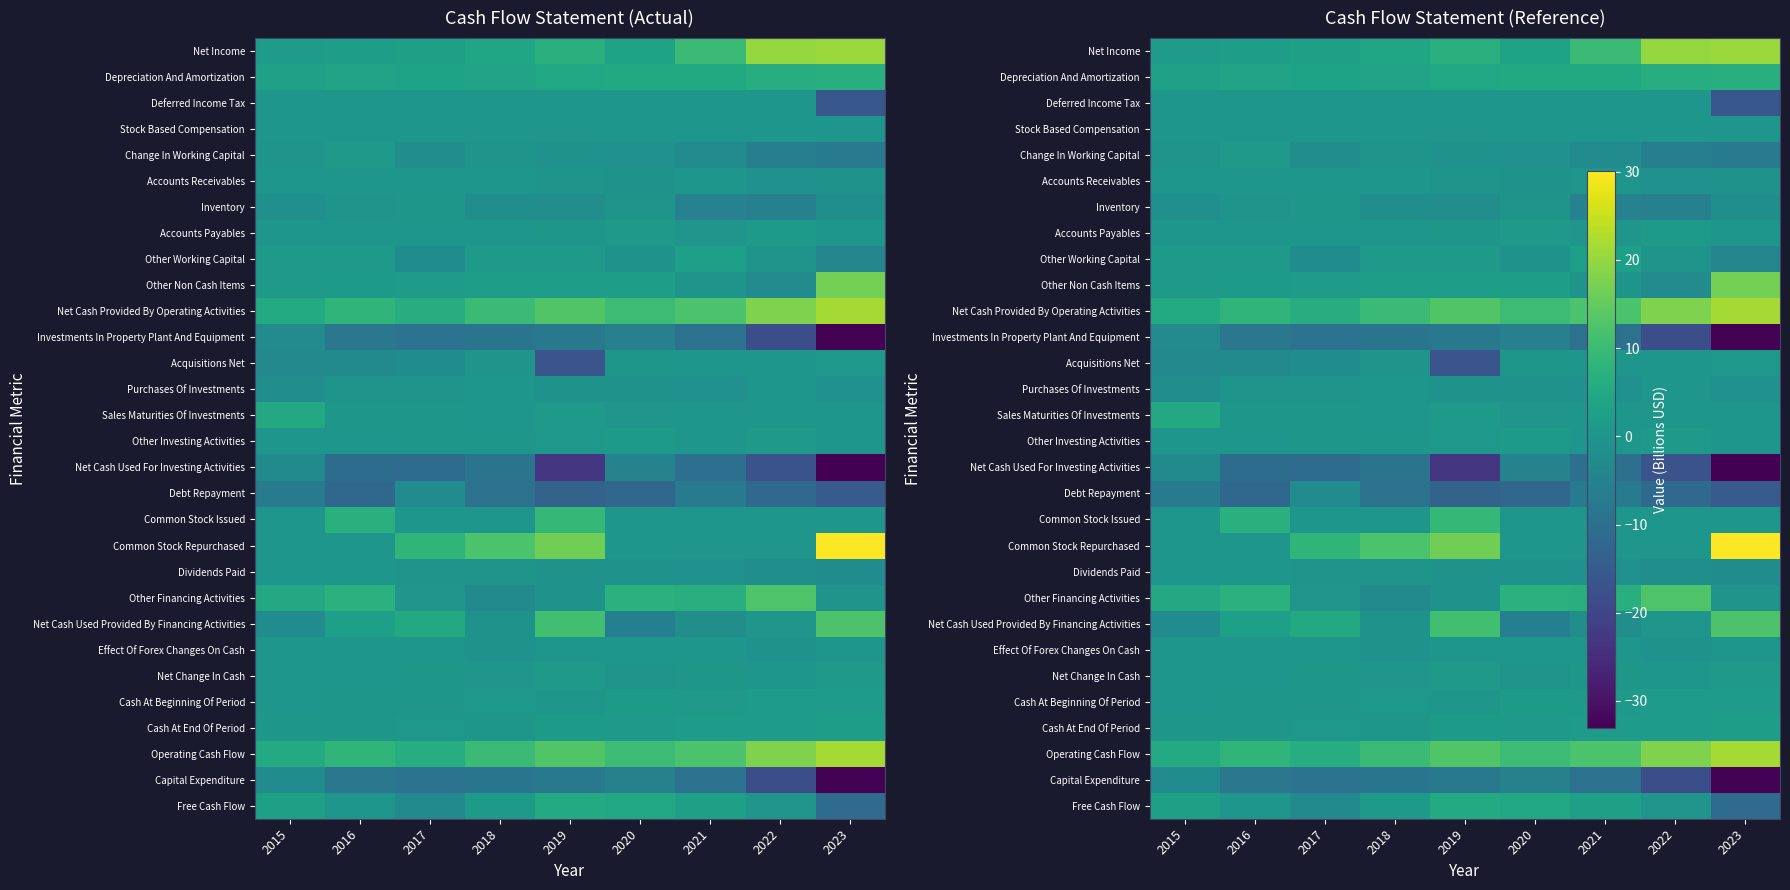

At which category is the sum across all series the highest?

2019